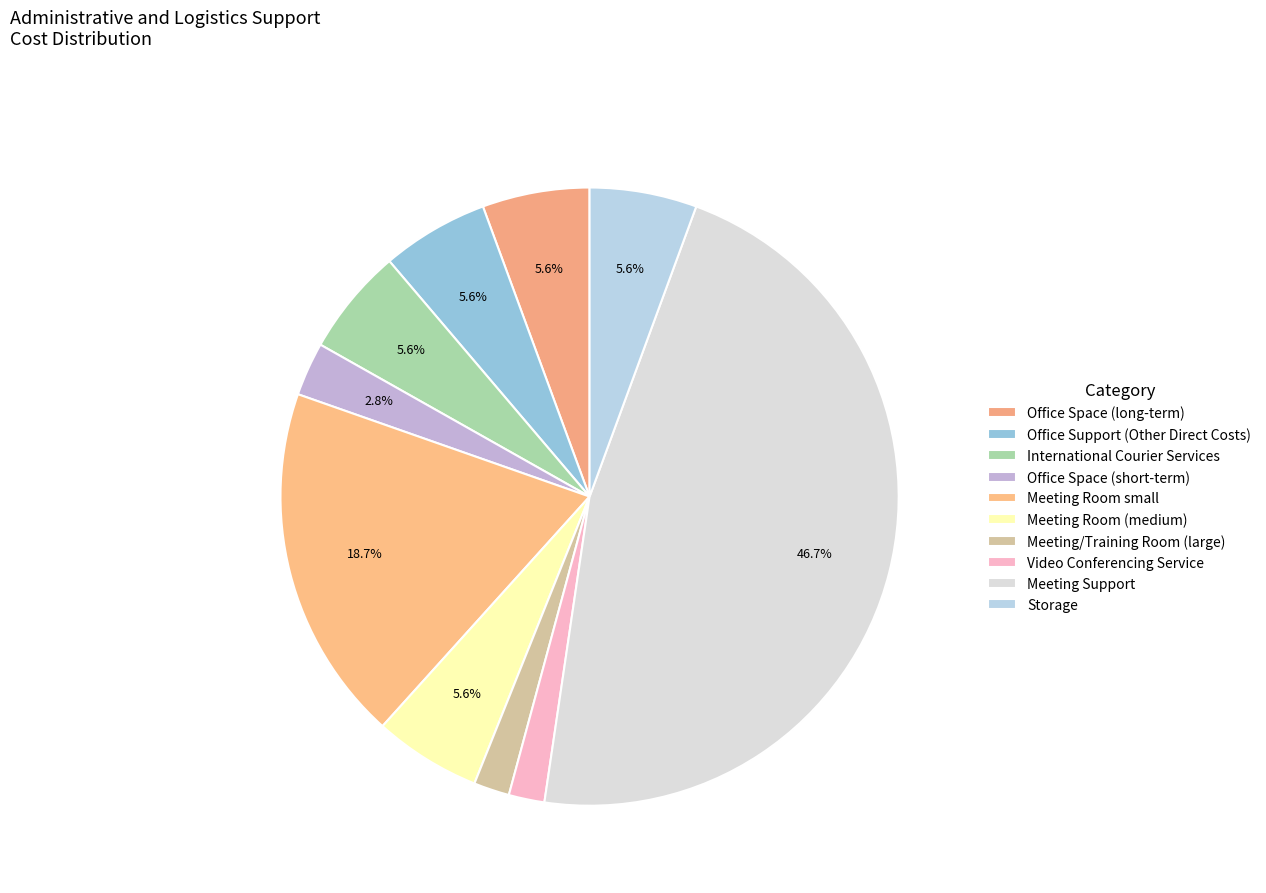

Which category has the biggest portion of the pie?

Meeting Support